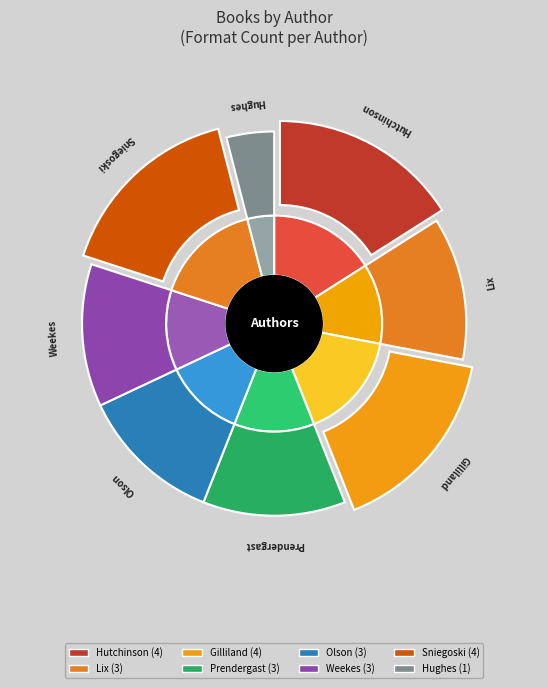

Is there a majority slice in this chart?

No